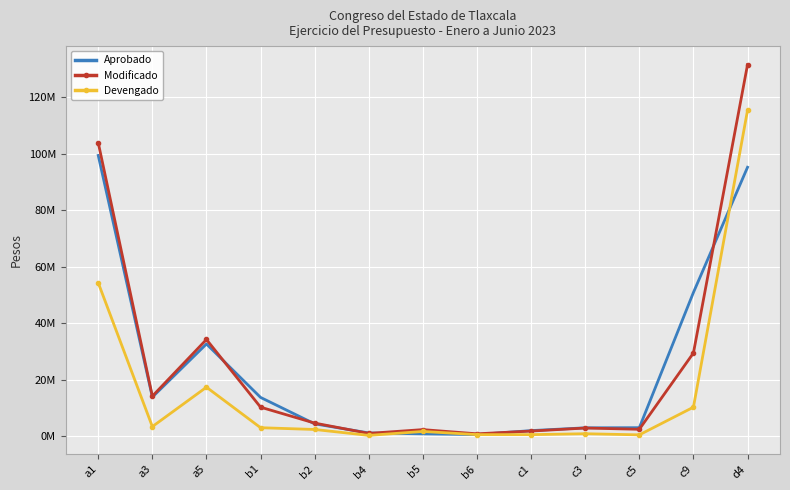

Is it true that Modificado equals 103898484 at a1?

True